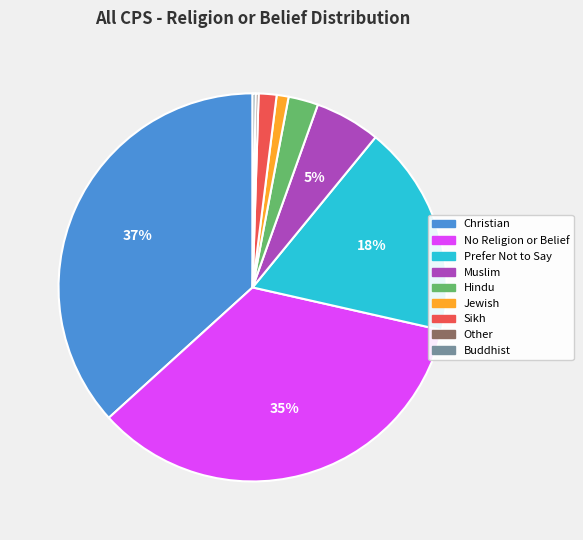

What percentage is the No Religion or Belief slice, to the nearest percent?

35%